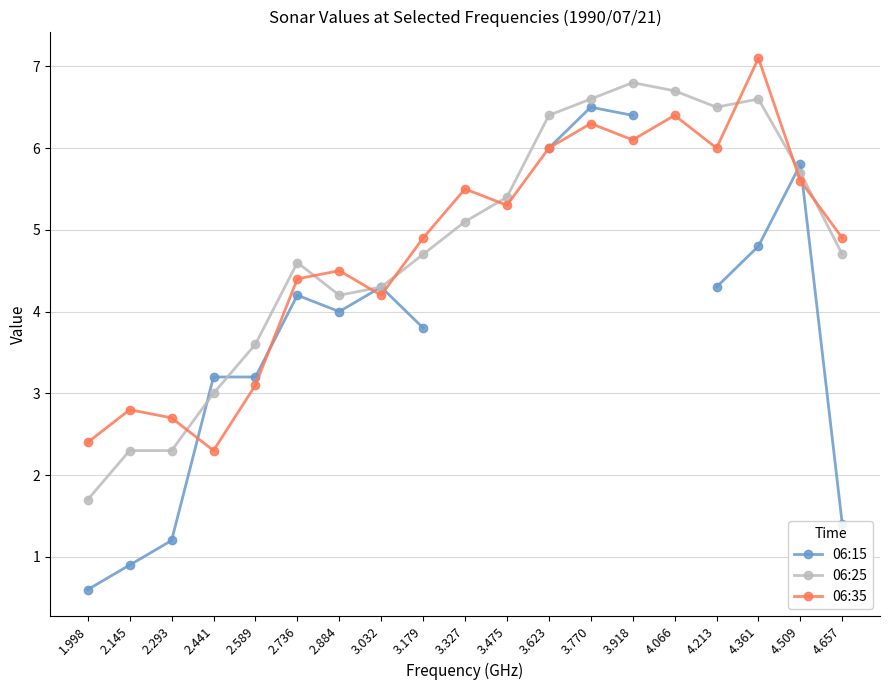

True or false: 06:15 and 06:25 cross at least once.

True